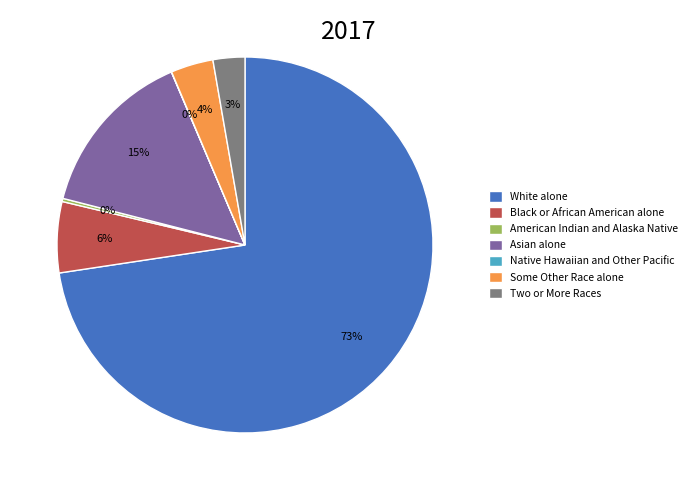

Which category accounts for the majority?

White alone